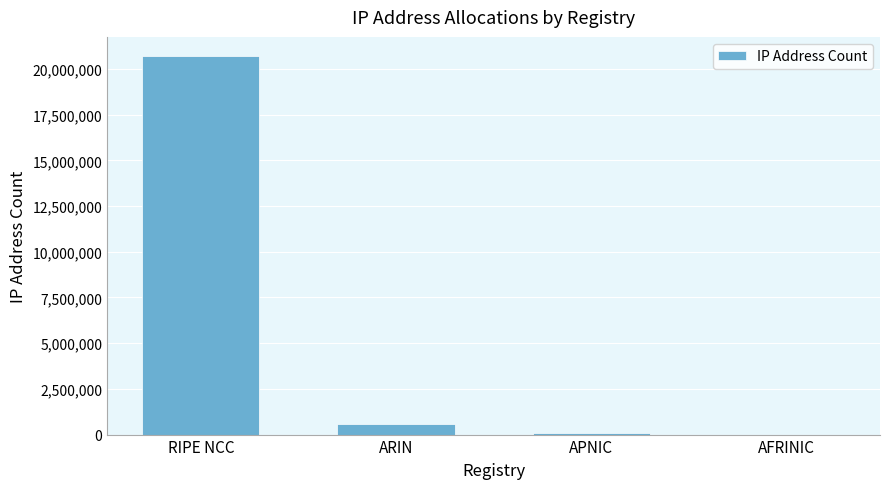

What is the difference between the values at RIPE NCC and APNIC?

20646400